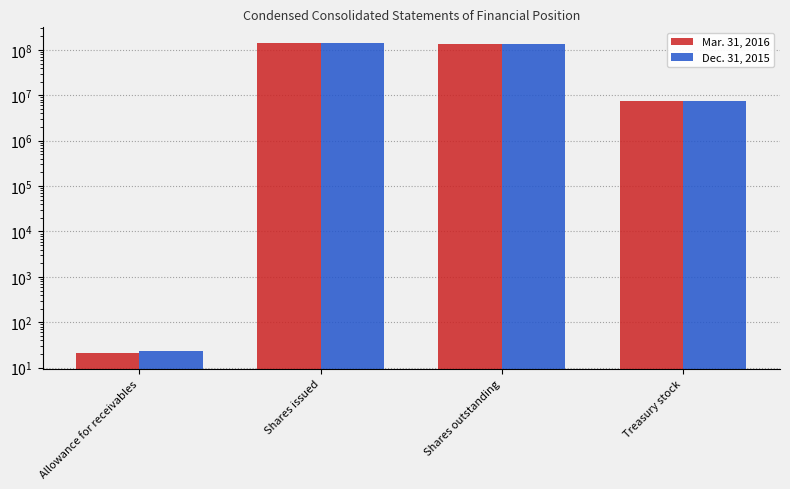

At how many categories does at least one series exceed 67253783?

2